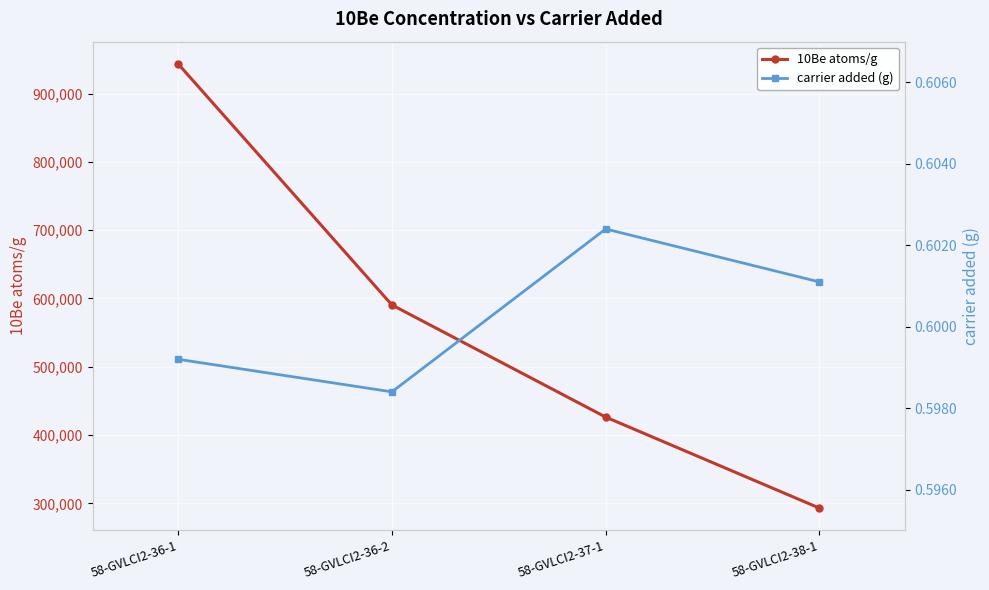

At which category is the sum across all series the highest?

58-GVLCI2-36-1